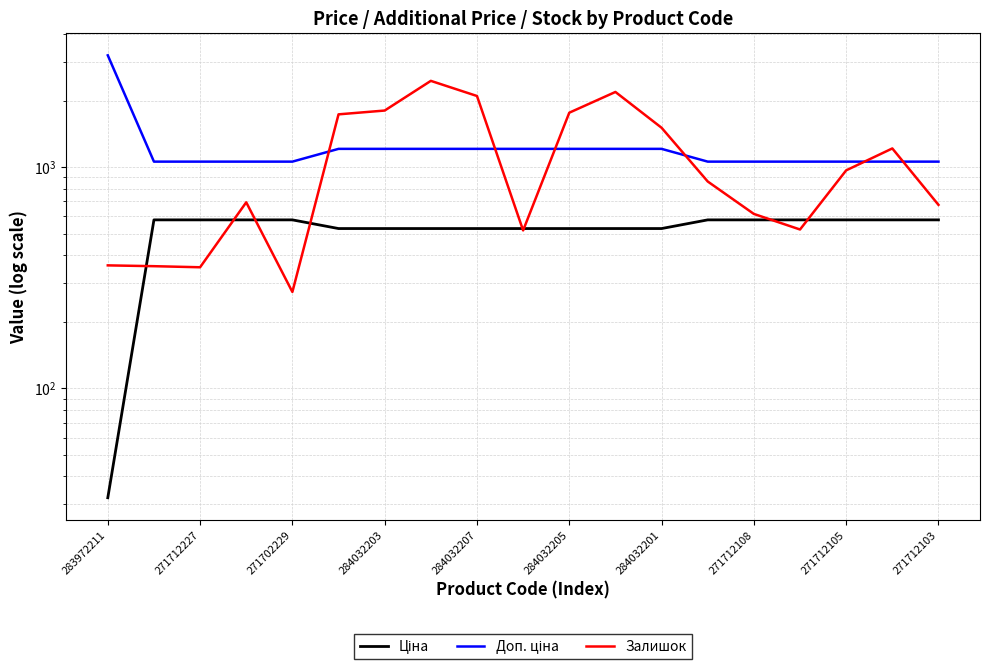

Which series has the largest range (max minus min)?

Залишок